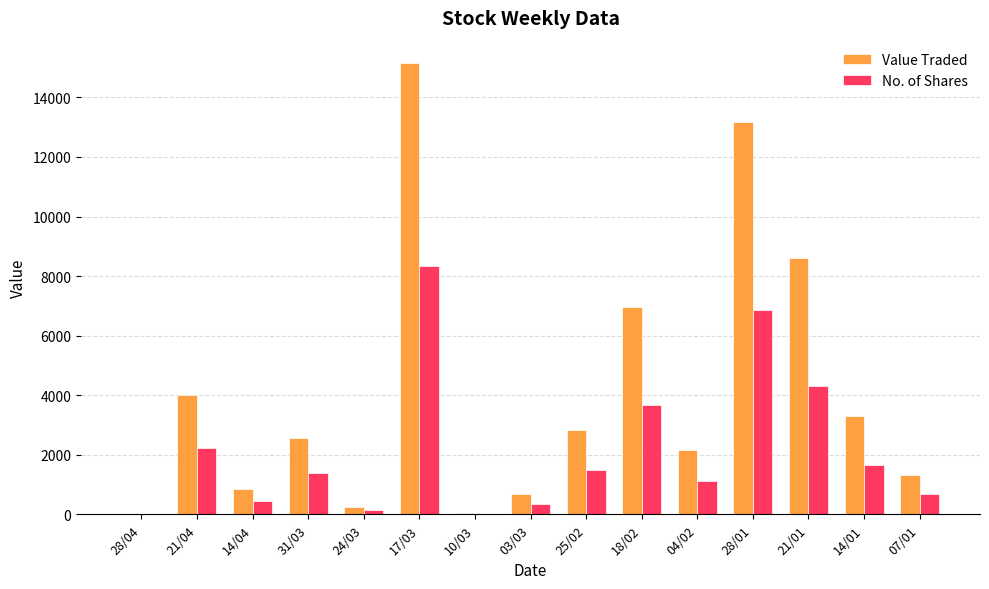

Read the Value Traded value at 10/03, to the nearest 10.

40